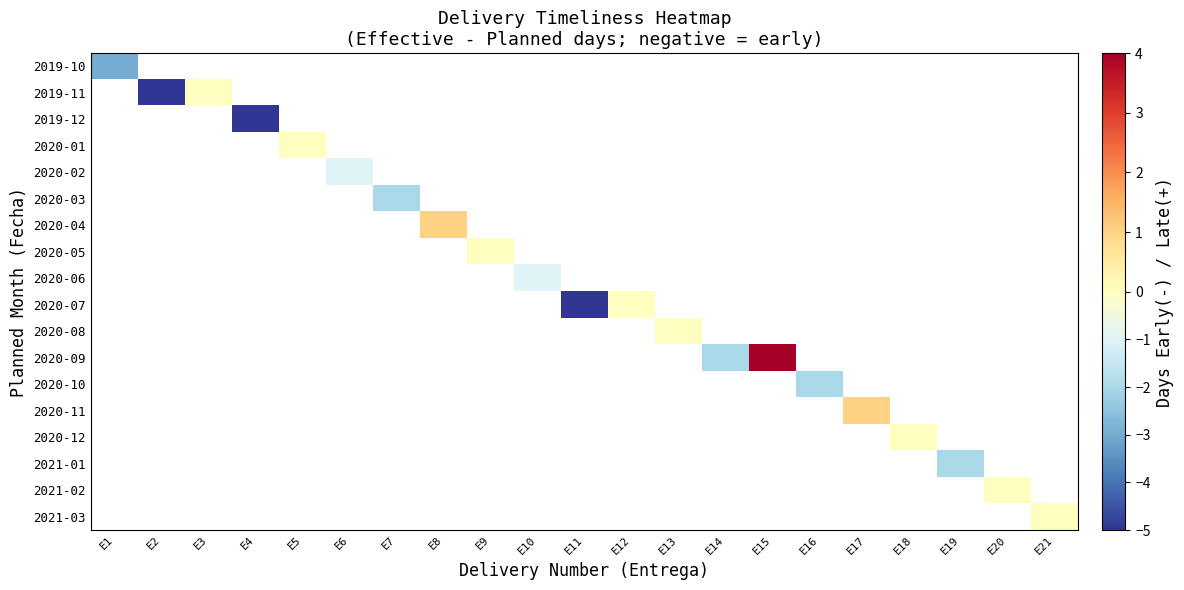

Count the number of categories in the chart.

21